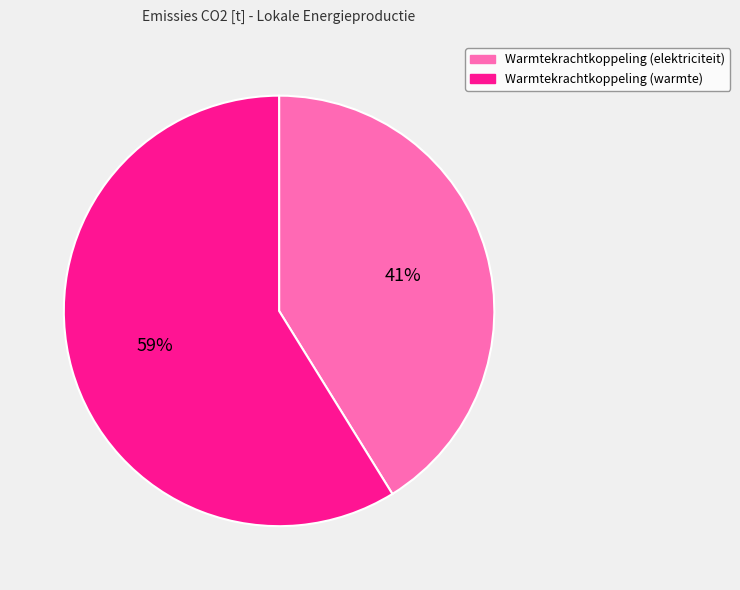

To the nearest percent, what percentage of the pie is Warmtekrachtkoppeling (elektriciteit)?

41%